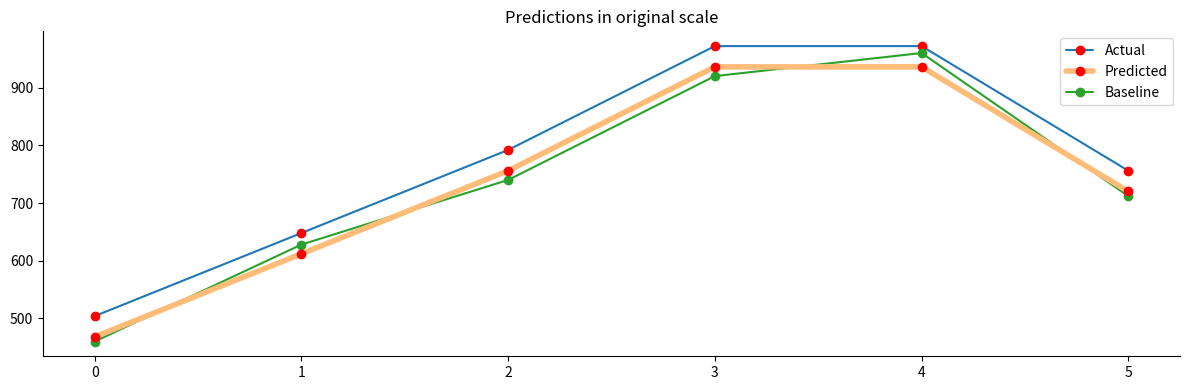

Is the value of Baseline at 2 greater than the value of Actual at 2?

No